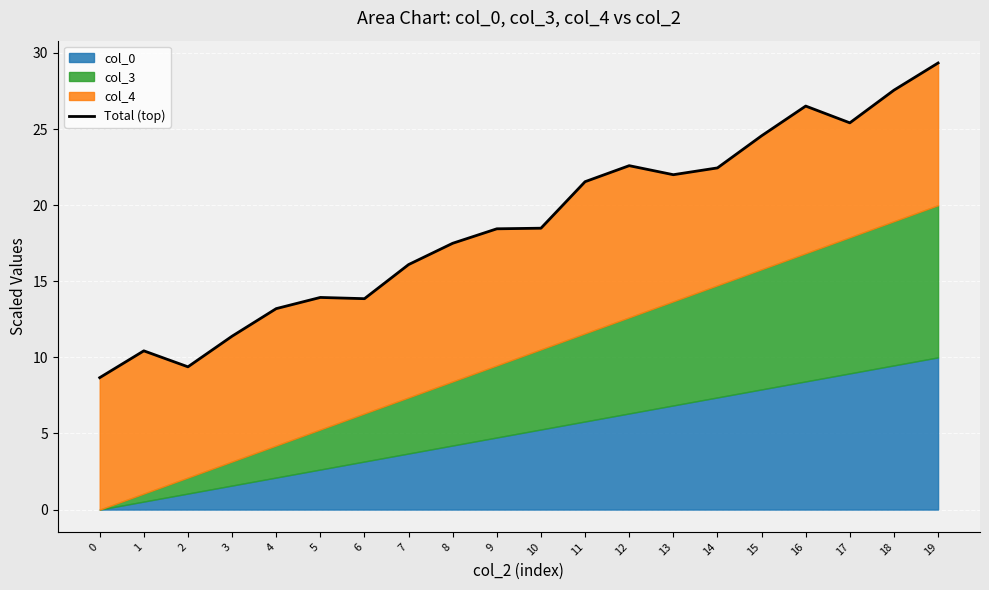

Which has a higher value, 16 or 3?

16